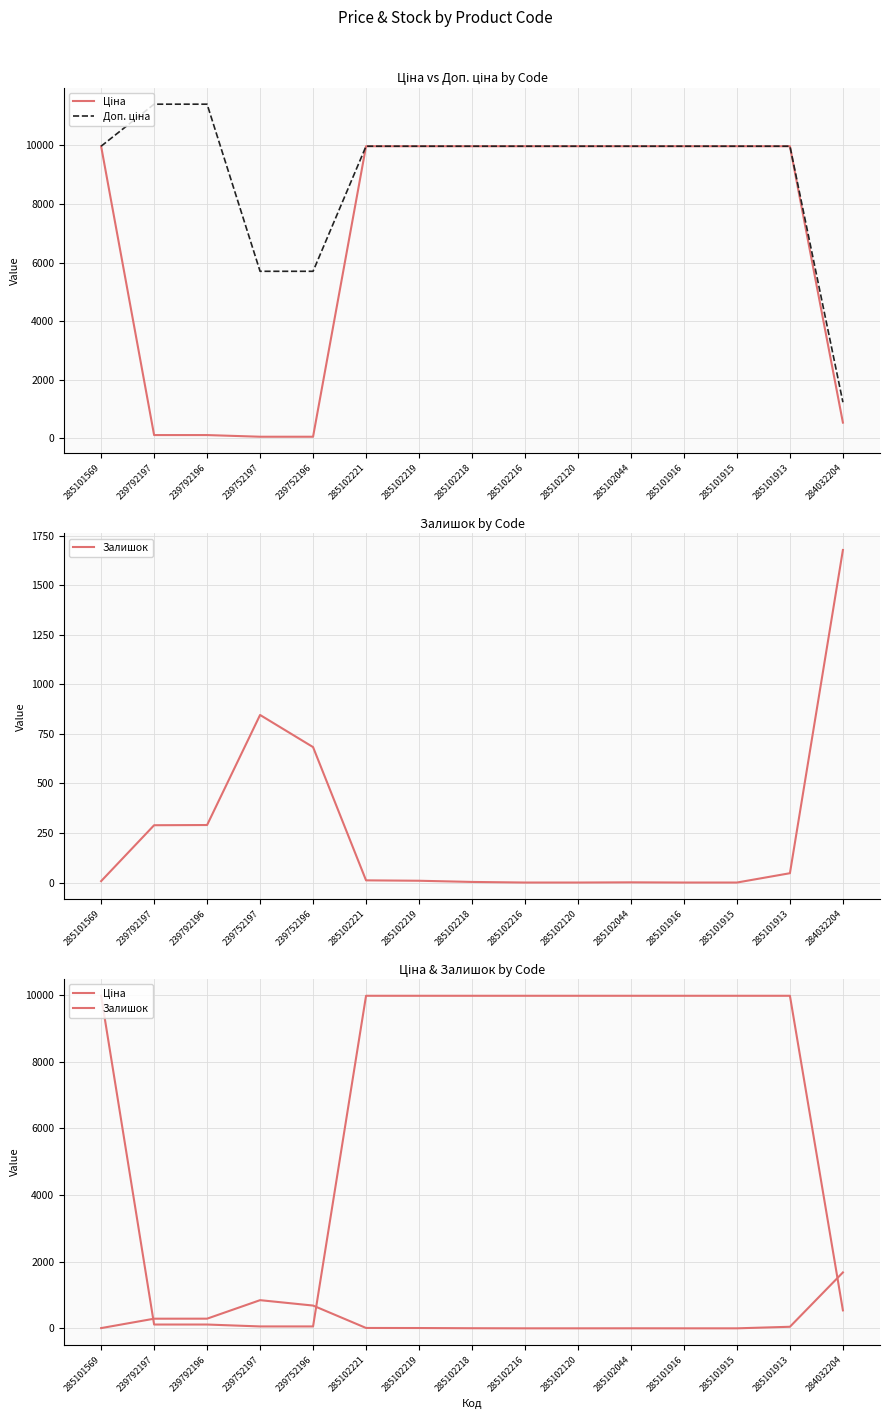

How many times do Залишок and Ціна cross each other?

3